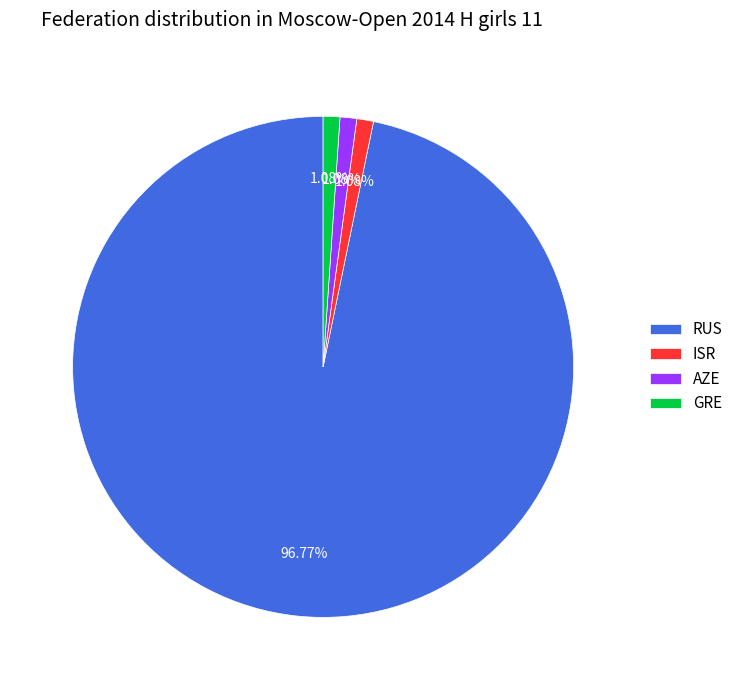

To the nearest percent, what portion does AZE represent?

1%